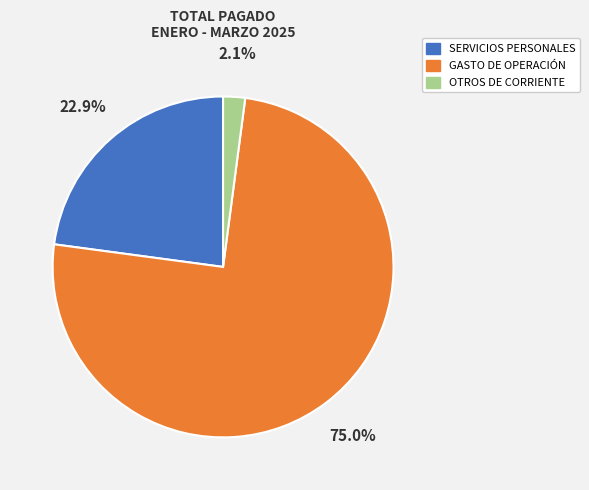

Rank the categories by value from lowest to highest.

OTROS DE CORRIENTE, SERVICIOS PERSONALES, GASTO DE OPERACIÓN